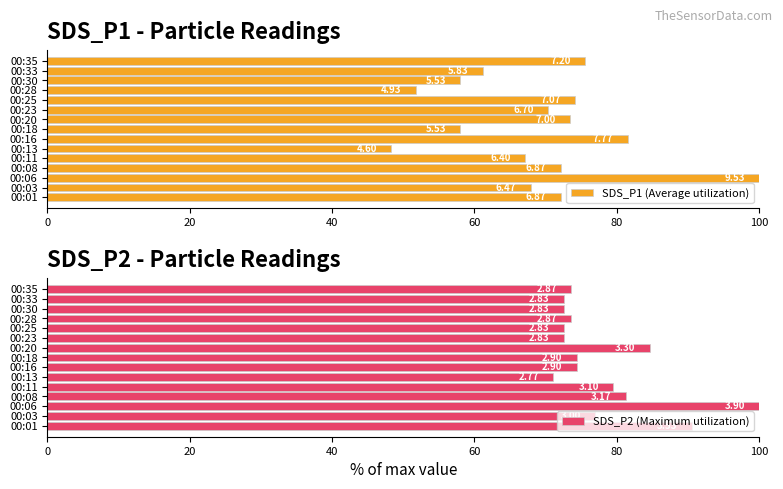

How many data points in SDS_P1 (Average utilization) are less than 70?

7